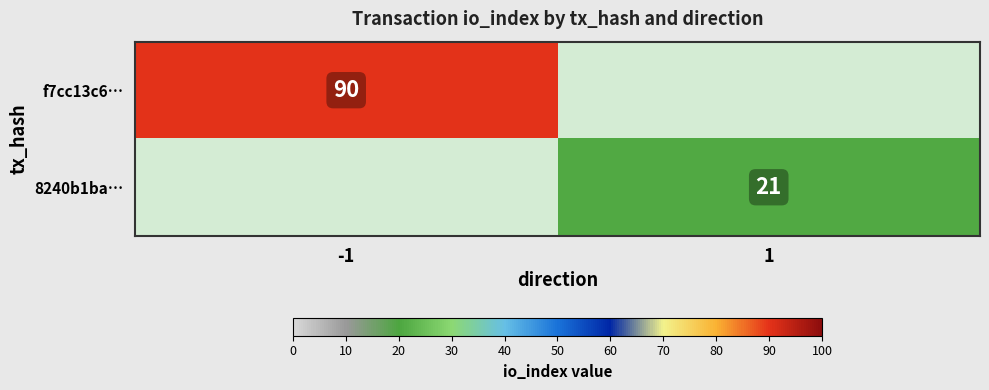

The value of 8240b1ba… at 1 is 21. True or false?

True